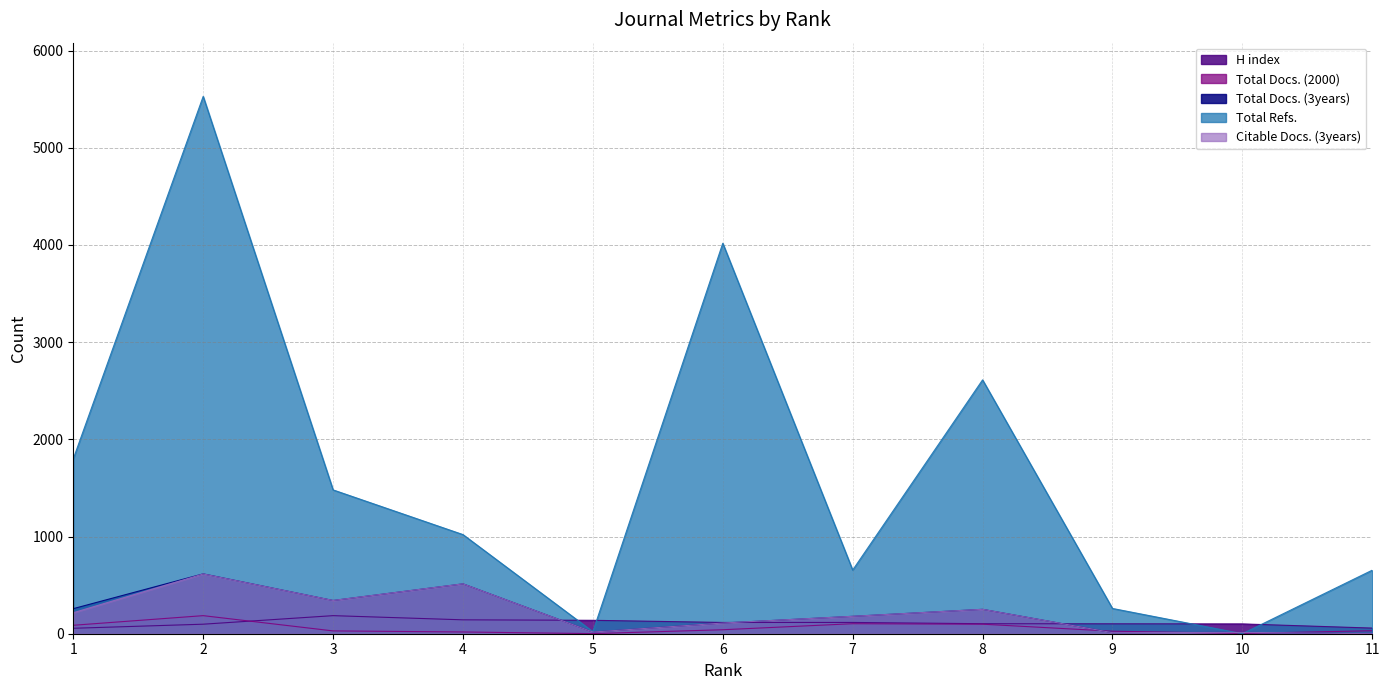

Which has a higher value, 6 or 3?

3